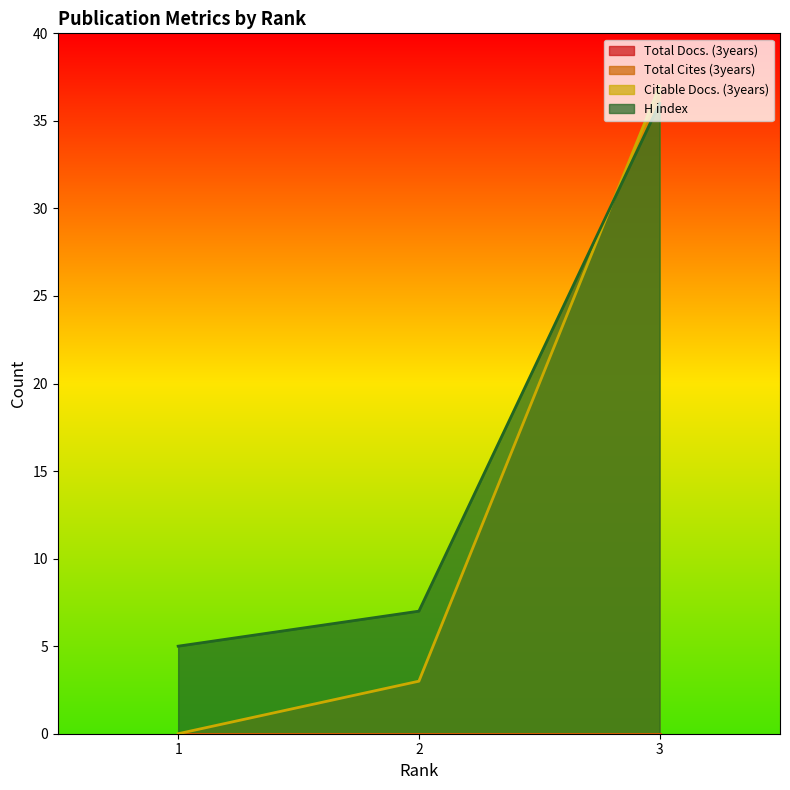

Does the chart display data point markers on the line(s)?

No